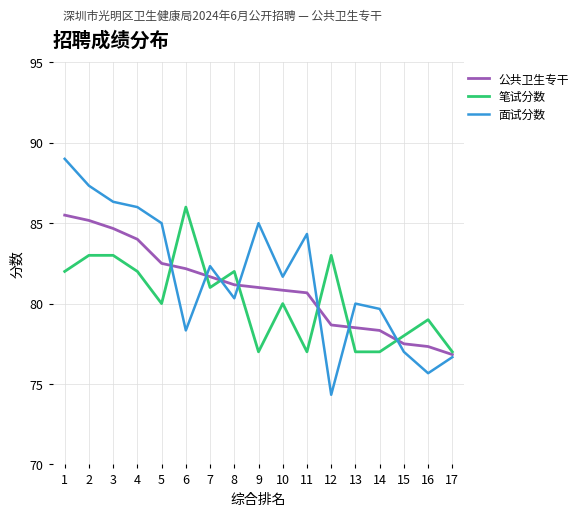

Rank the series at 12 from lowest to highest value.

面试分数, 公共卫生专干, 笔试分数